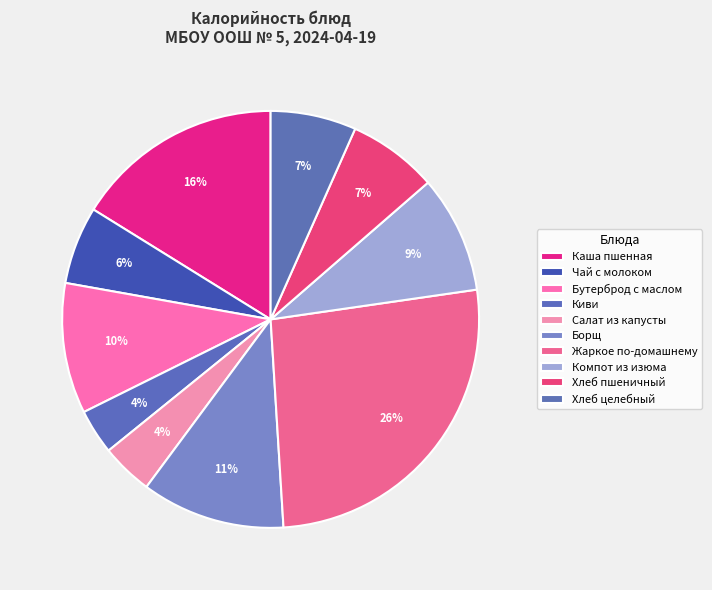

To the nearest percent, what portion does Борщ represent?

11%